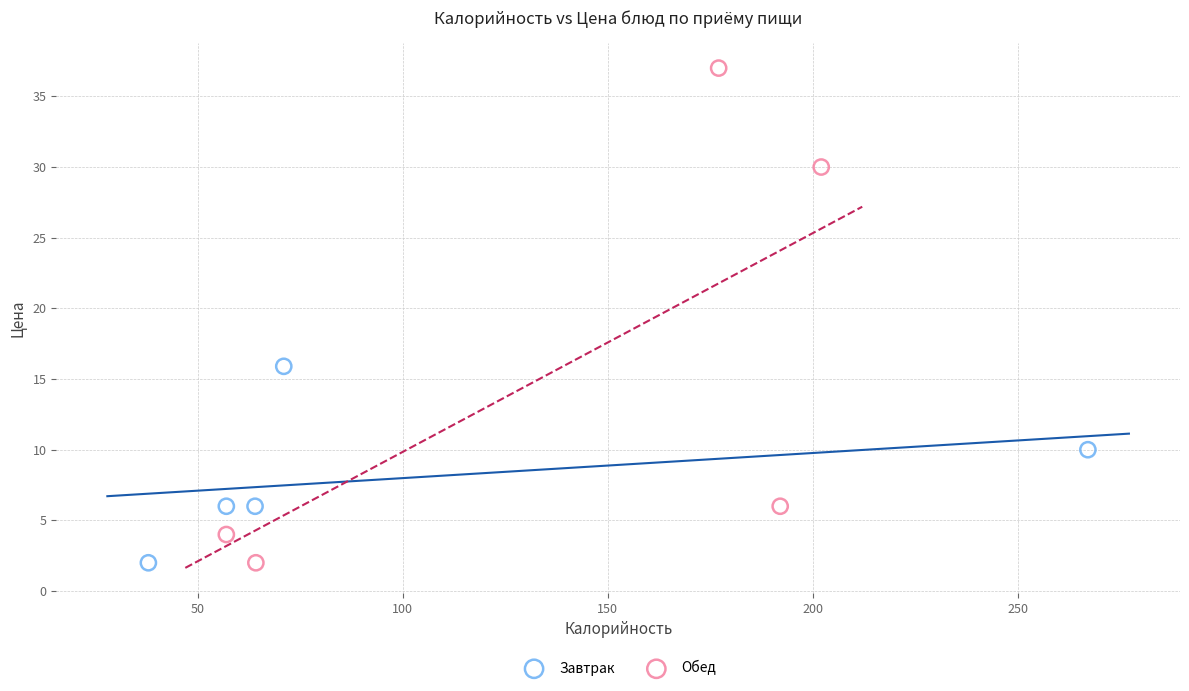

Which series has the widest spread of Y values?

Обед